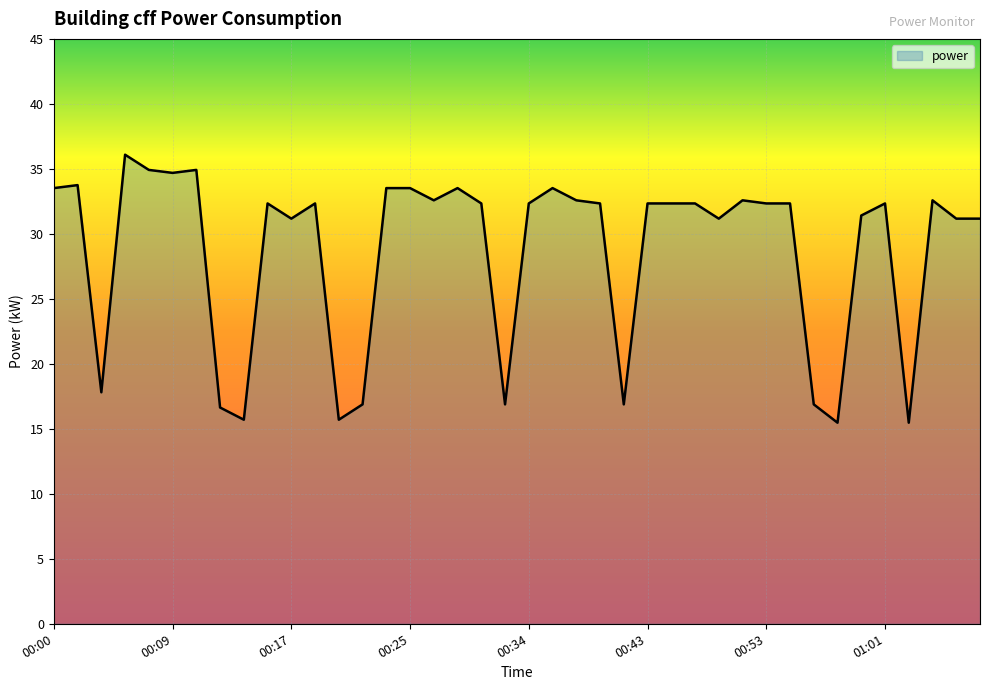

What is the minimum value shown in the chart?

15.5